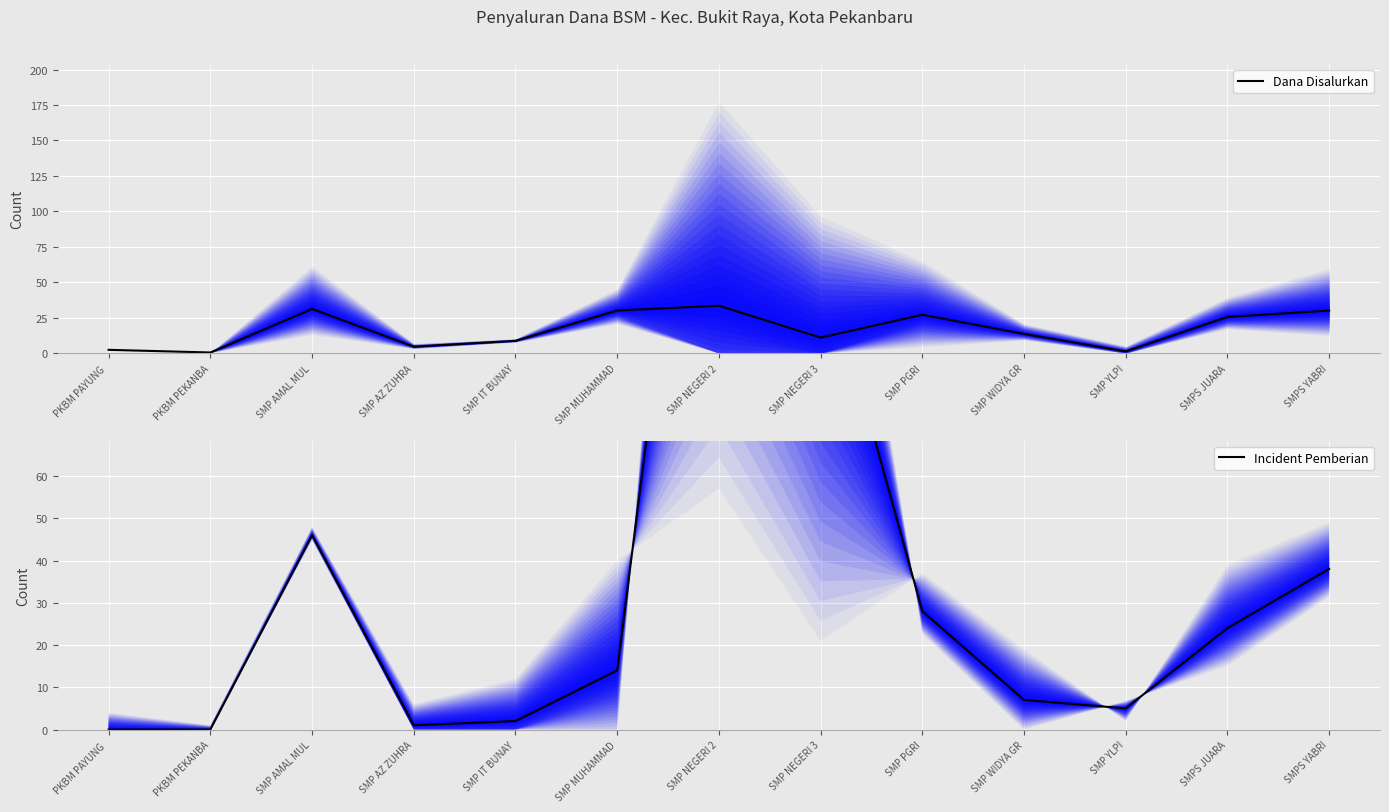

What are all the series names shown in the legend?

Dana Disalurkan, Incident Pemberian